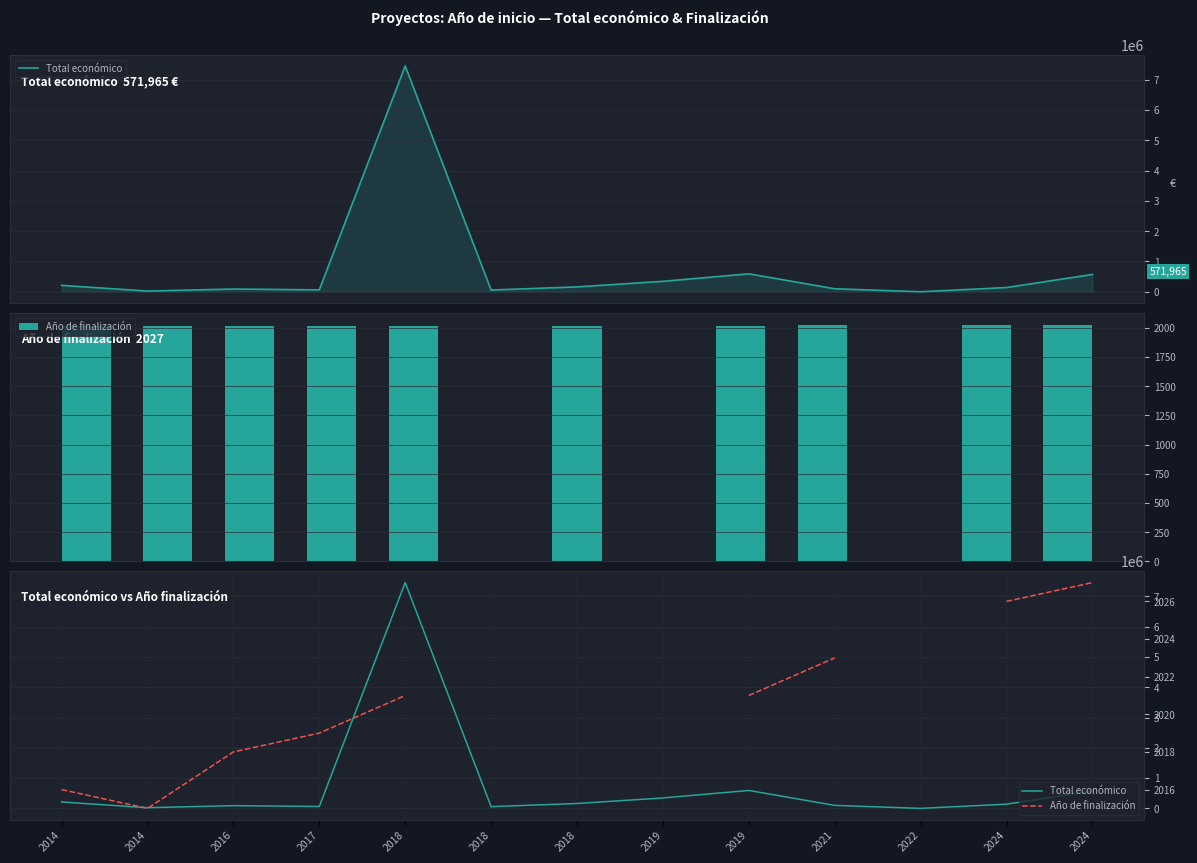

At which label does Año de finalización first exceed 2021?

2021